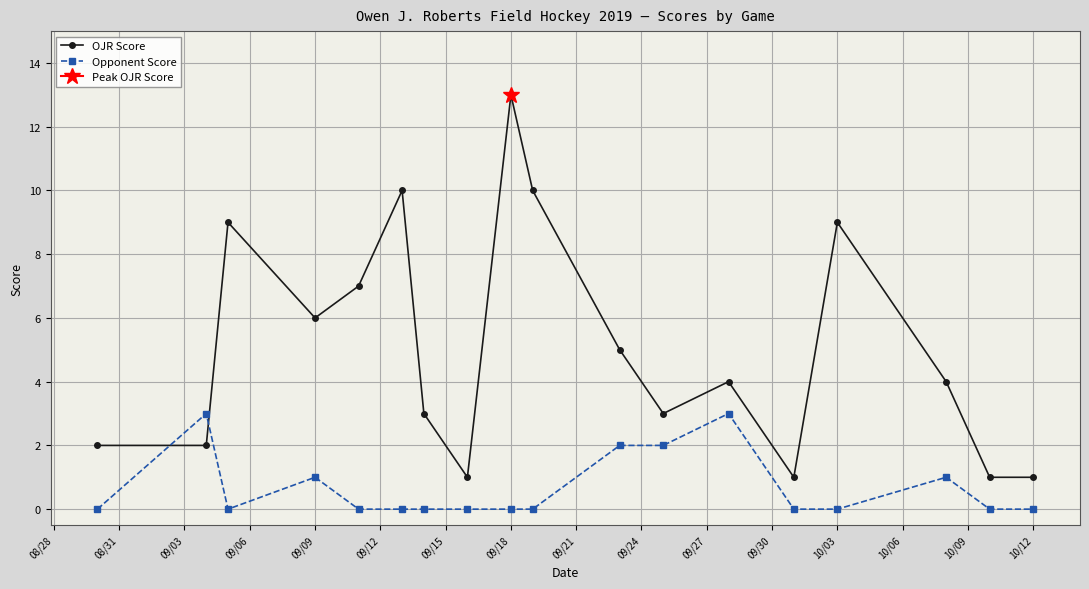

How many intersections are there between Opponent Score and OJR Score?

2